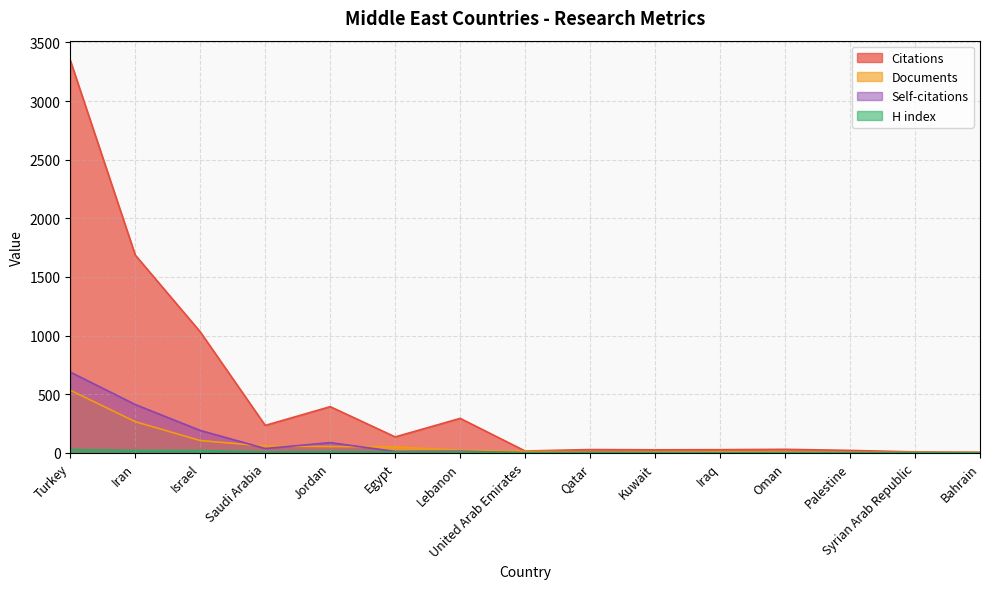

What is the difference between the second highest and second lowest values in the Self-citations series?

412